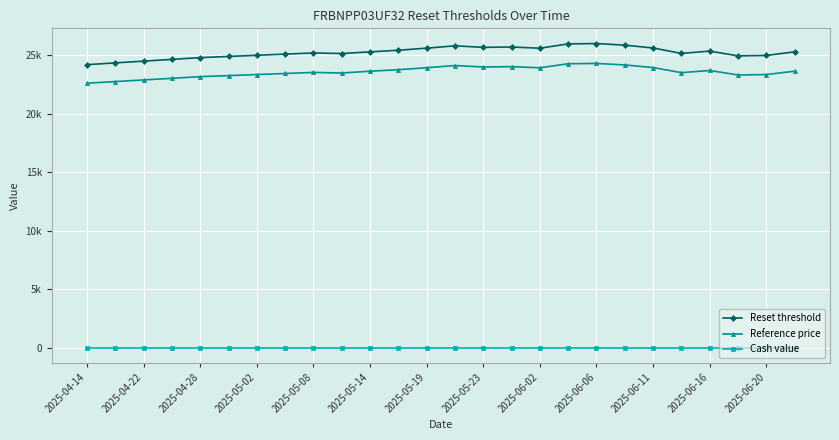

Does the chart have visible grid lines?

Yes